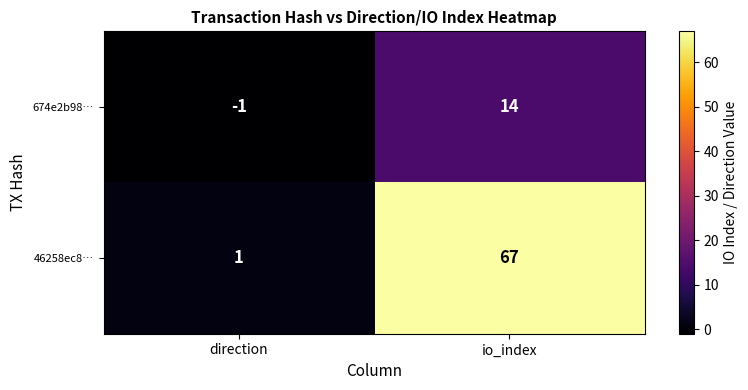

How many data points does each series have?

2